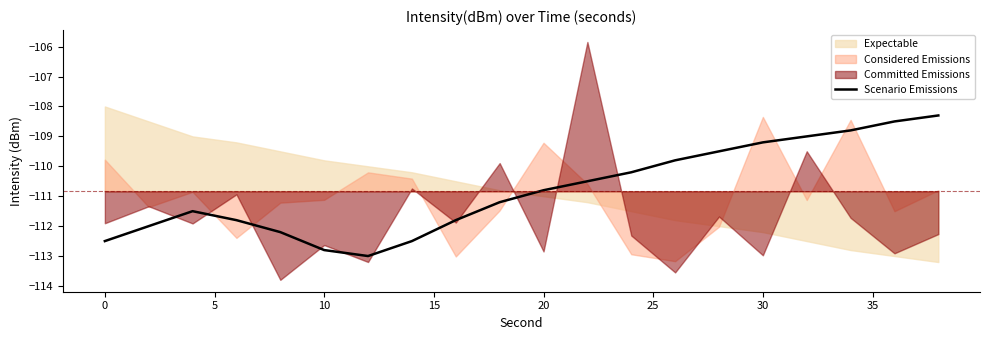

The Scenario Emissions series shows -112.8 at 10. True or false?

True